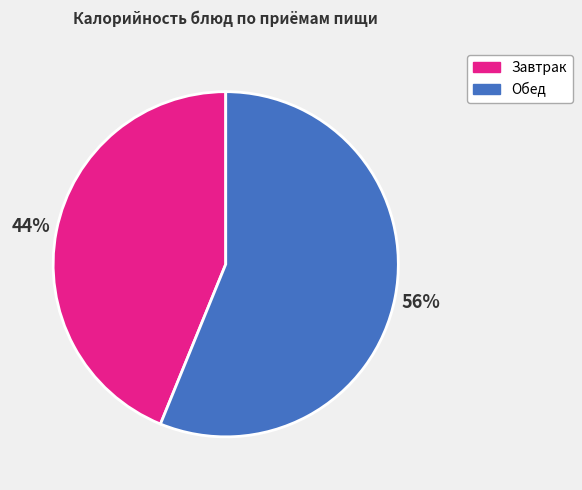

How many segments does this pie chart have?

2